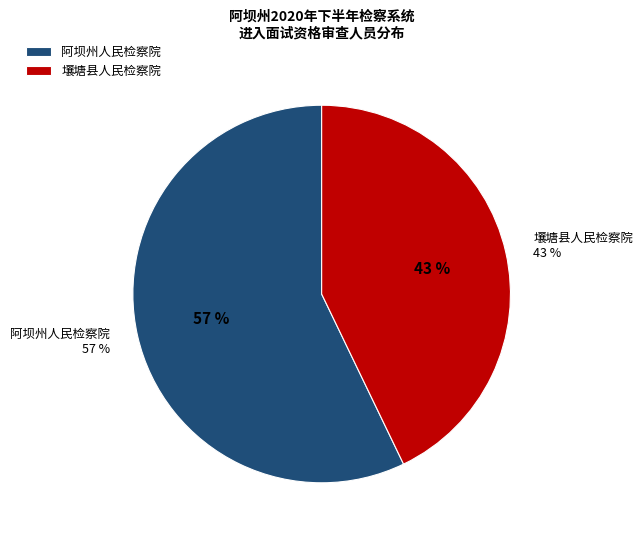

The 壤塘县人民检察院 slice represents 55% of the pie. True or false?

False